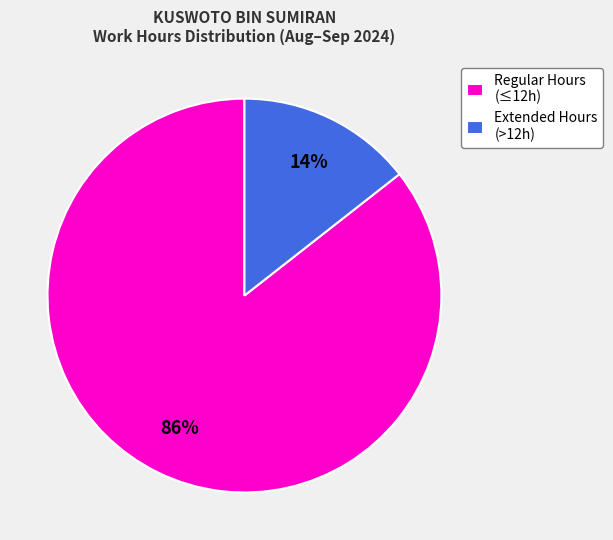

To the nearest percent, what is the average slice percentage?

50%